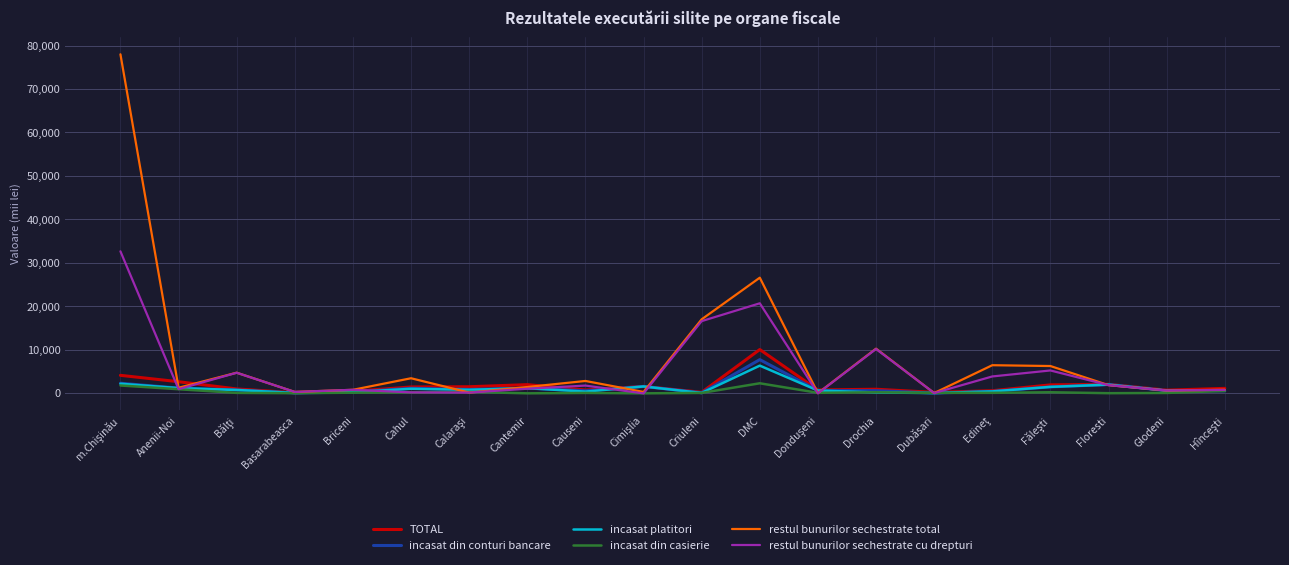

What position from the right is Cahul?

15